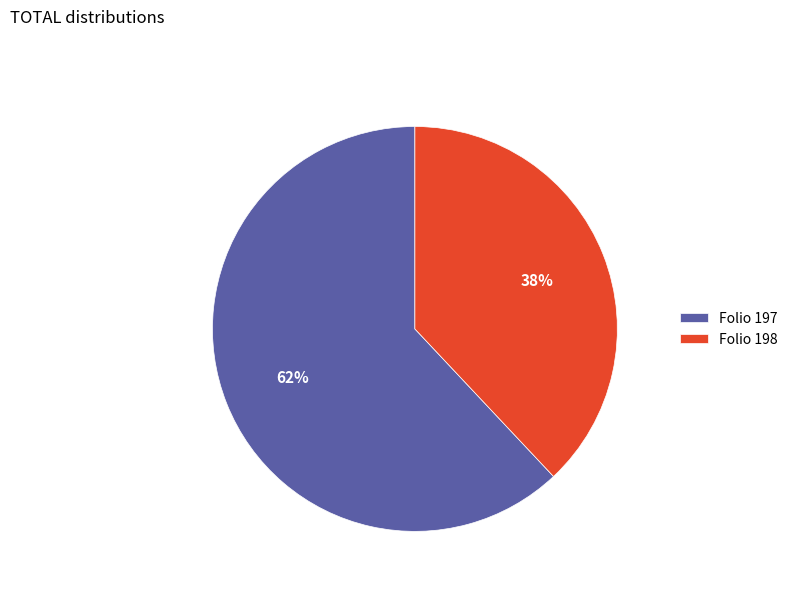

True or false: Folio 197 accounts for 49% of the total.

False